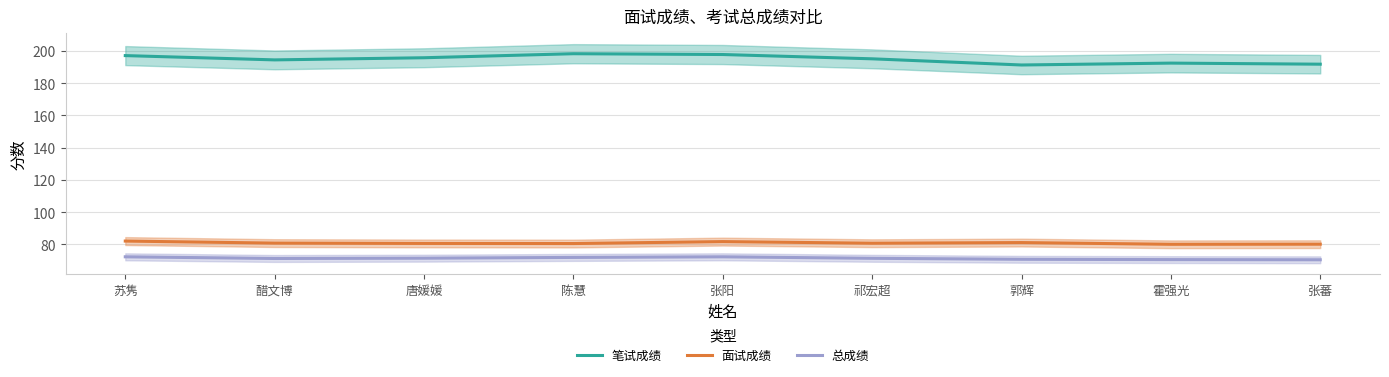

True or false: 总成绩 has a value of 70.7 at 郭辉.

True